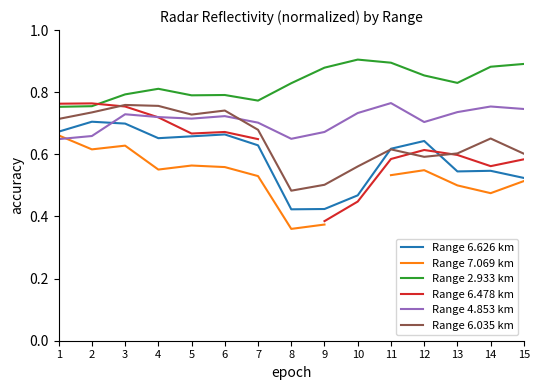

Between which two adjacent categories do Range 4.853 km and Range 6.035 km first intersect?

6 and 7